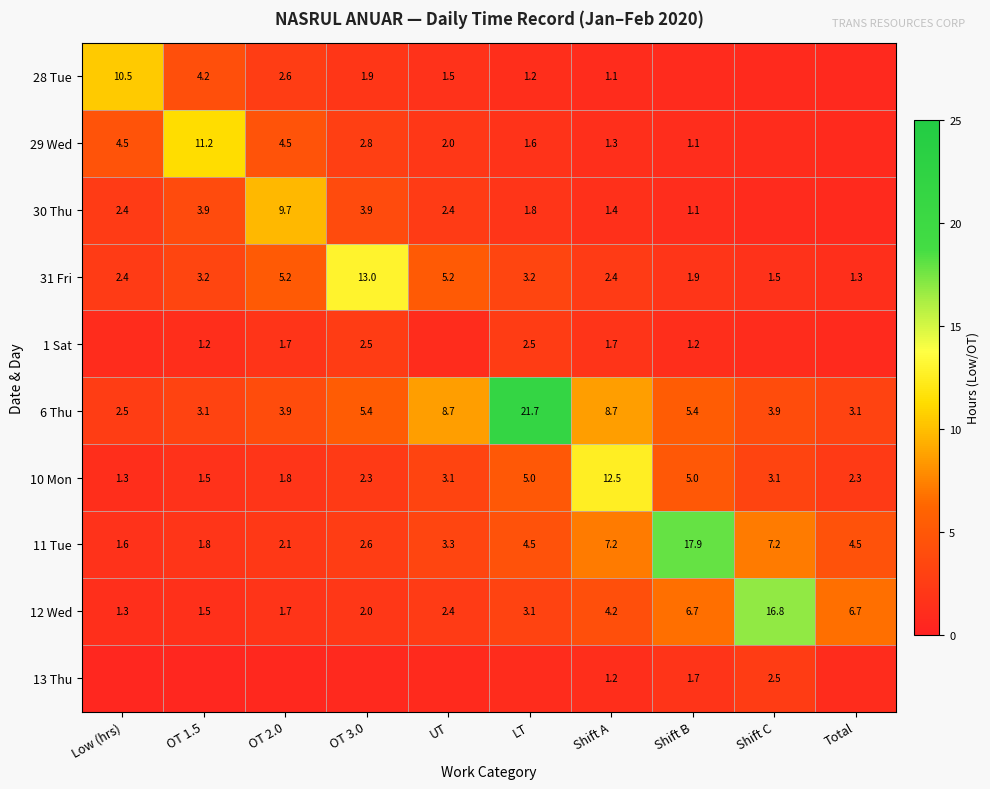

What is the total value across all series at LT?

45.6